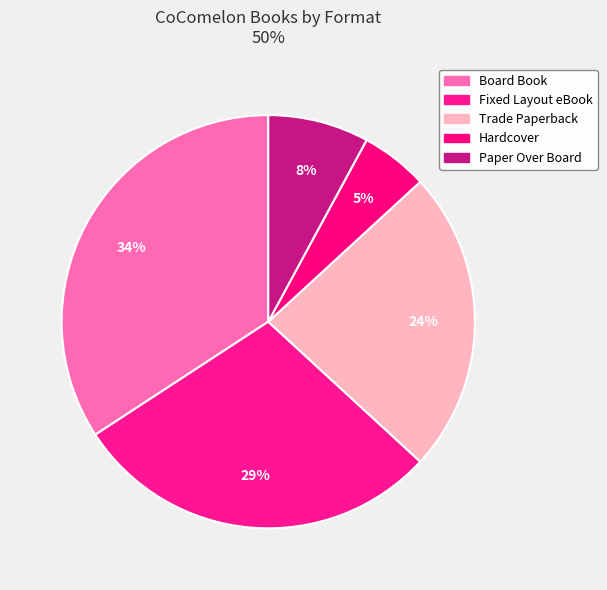

To the nearest percent, what is the difference between the largest and smallest slice percentages?

29%